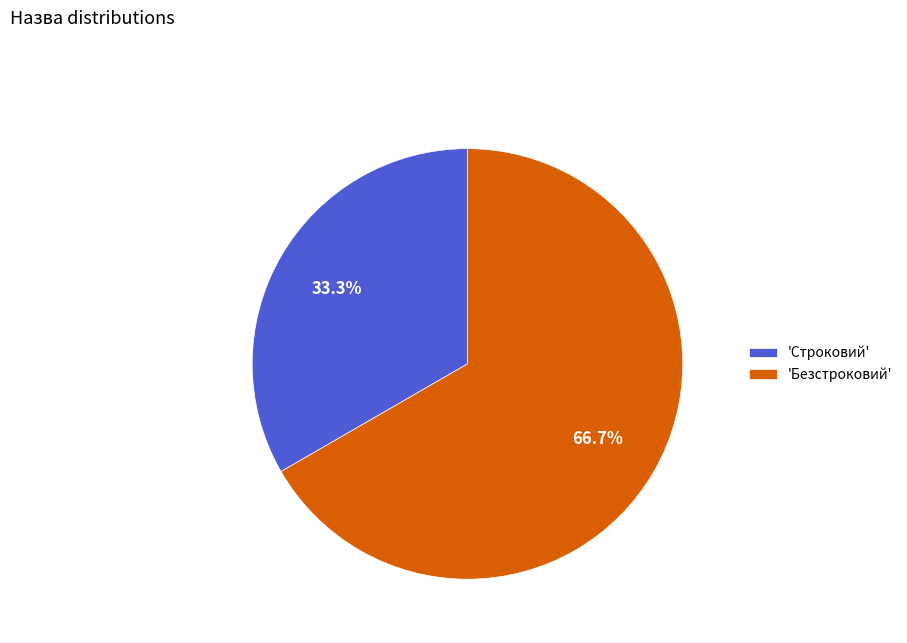

Approximately how many times larger is the value at 'Безстроковий' compared to 'Строковий'?

2.0